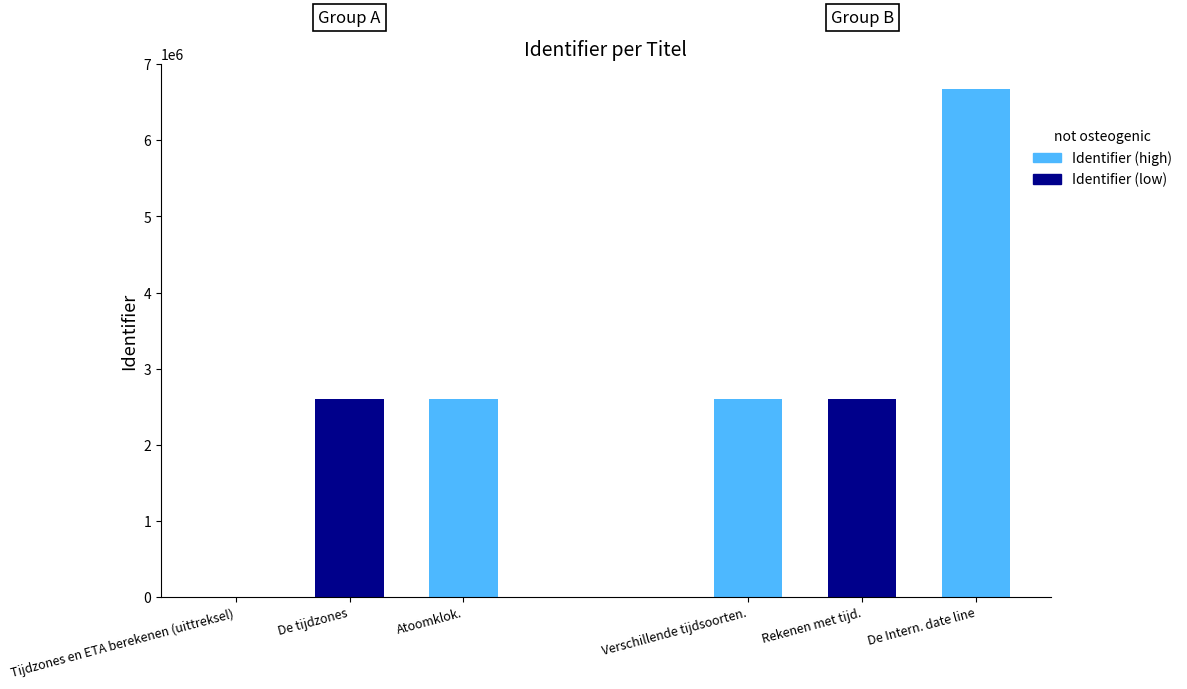

The value at De tijdzones is 4663915. True or false?

False